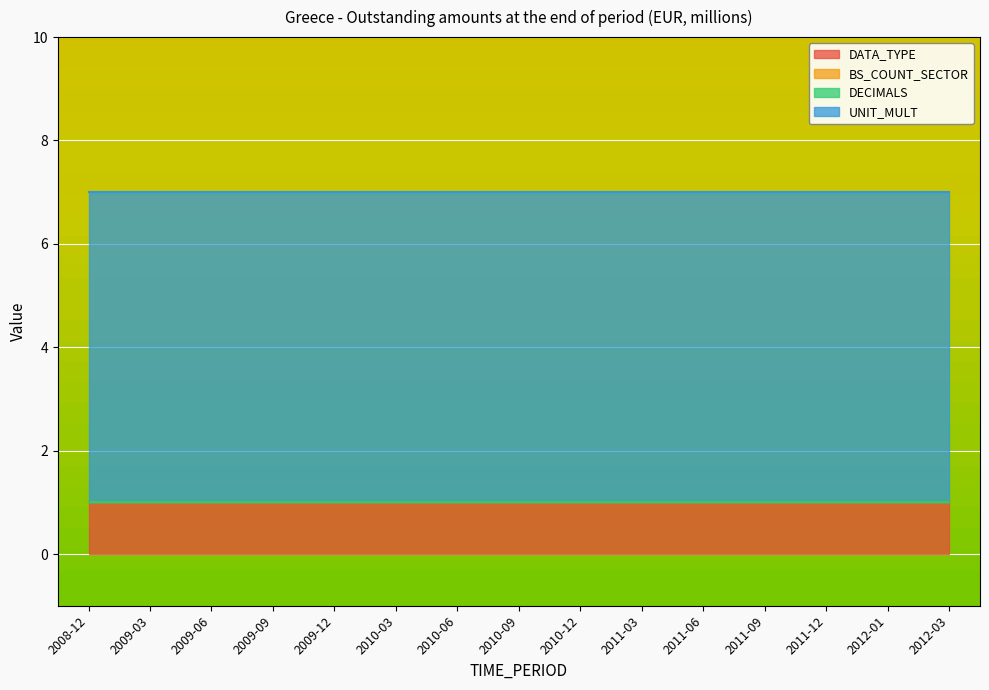

What is the total value across all series at 2010-09?

7